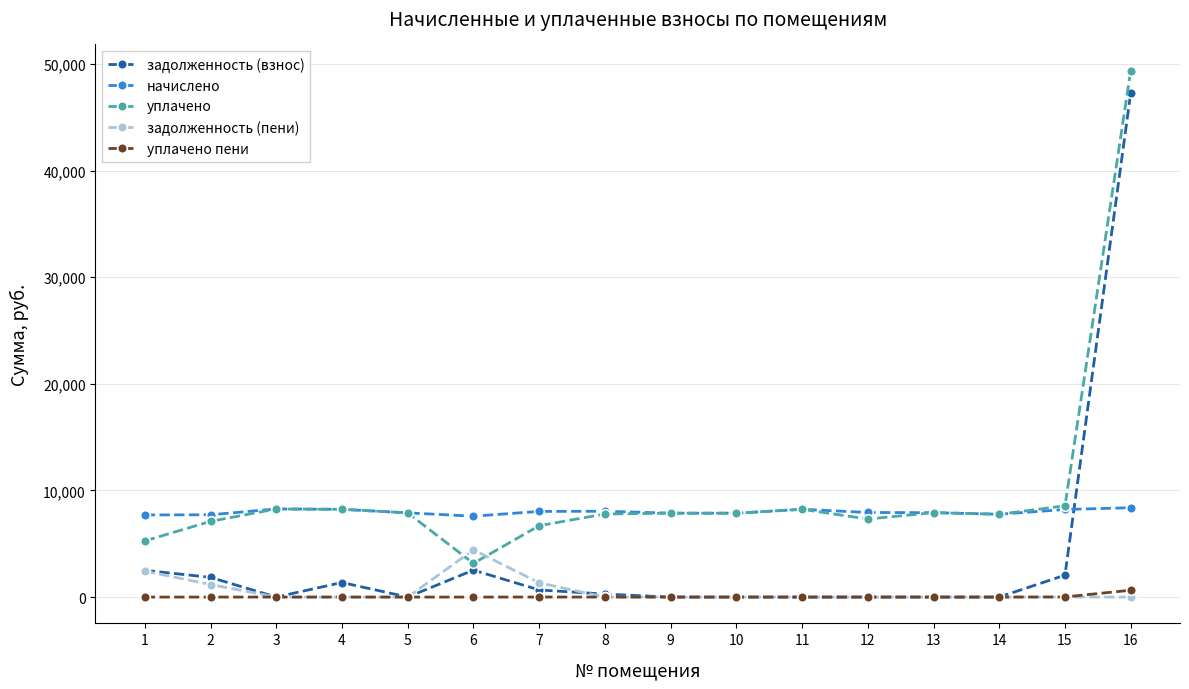

The value of уплачено at 9 is 5145.4. True or false?

False